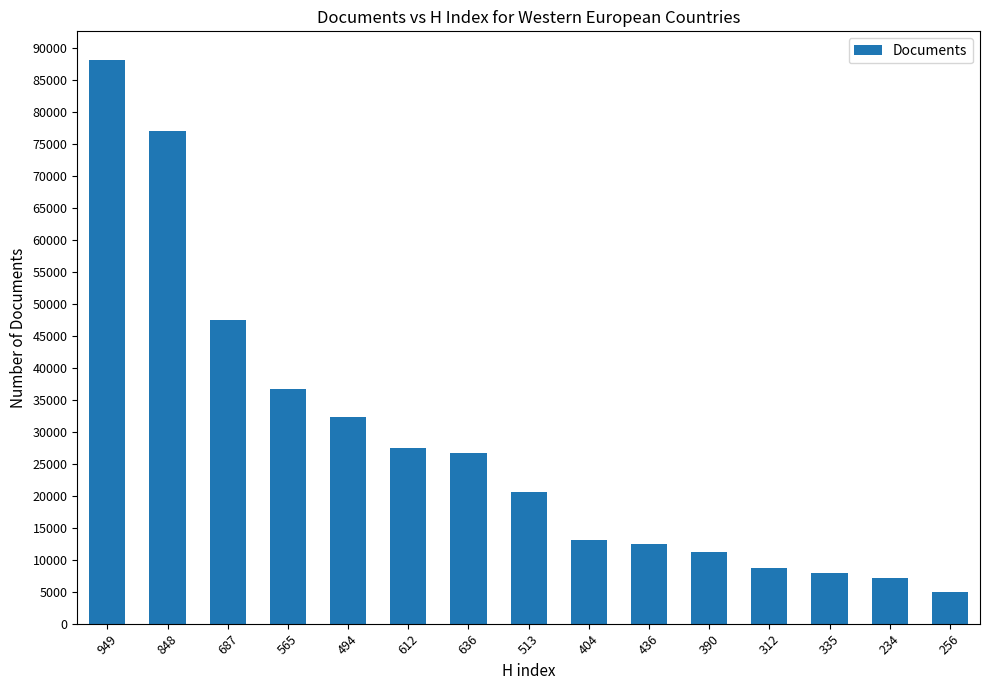

How many data points does each series have?

15